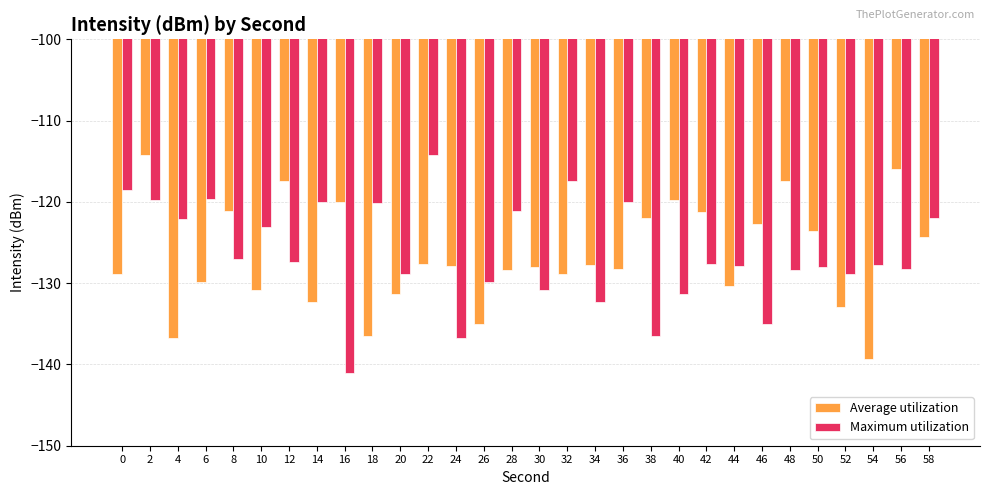

Is it true that Maximum utilization equals -27.8 at 2?

False